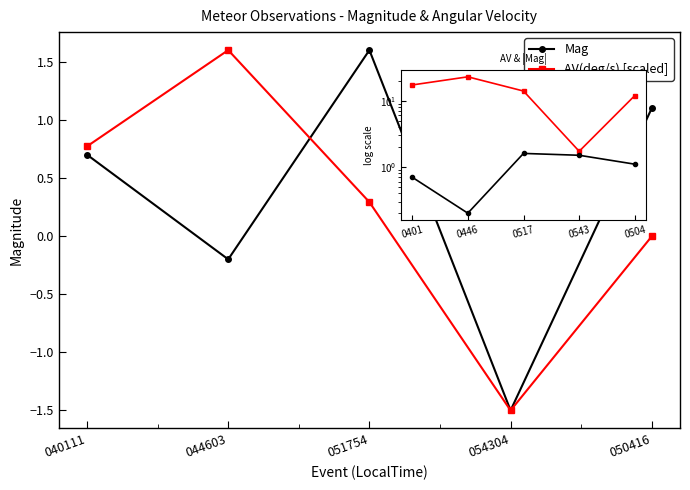

At which category does Mag reach its first local peak?

051754